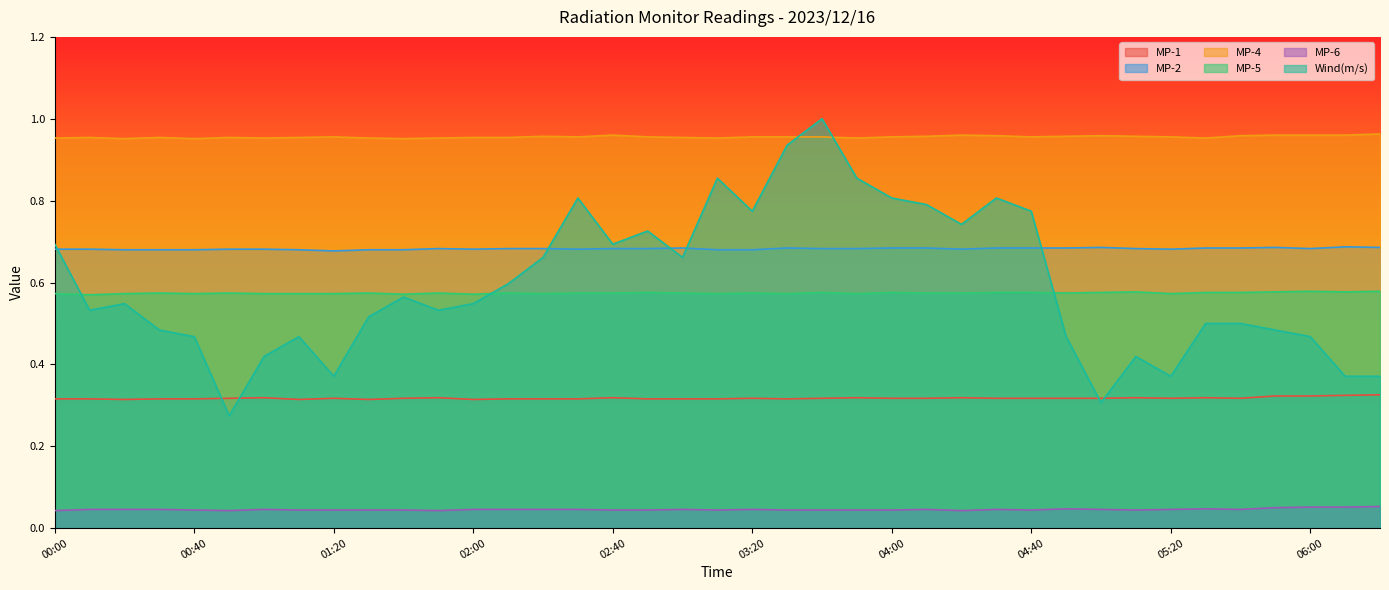

Does the chart have visible grid lines?

No